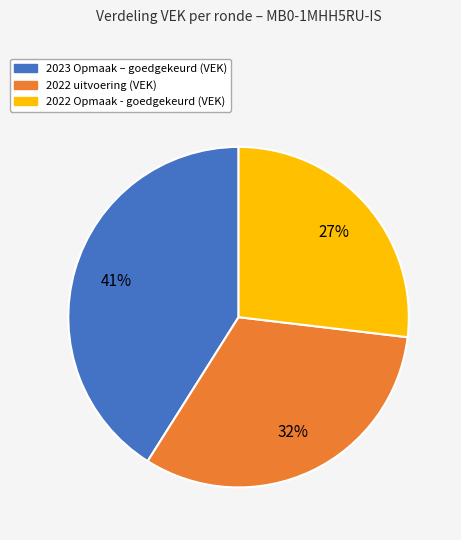

To the nearest percent, what is the difference between the largest and smallest slice percentages?

14%